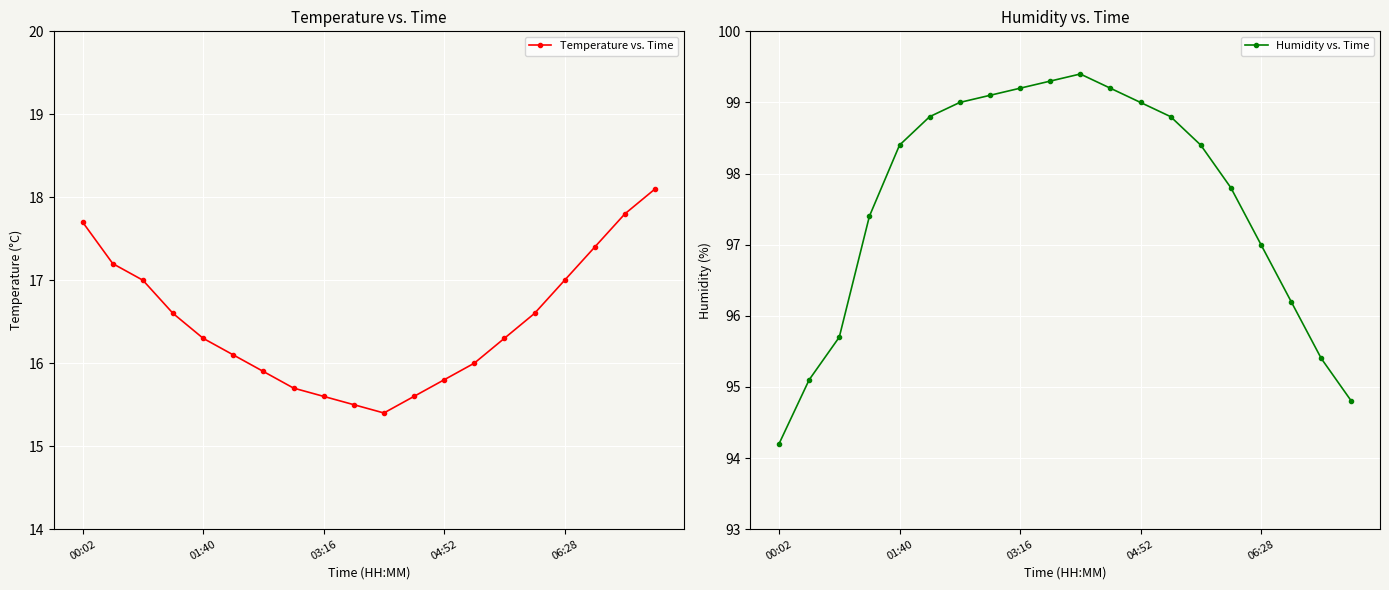

How many lines are shown in the chart?

2